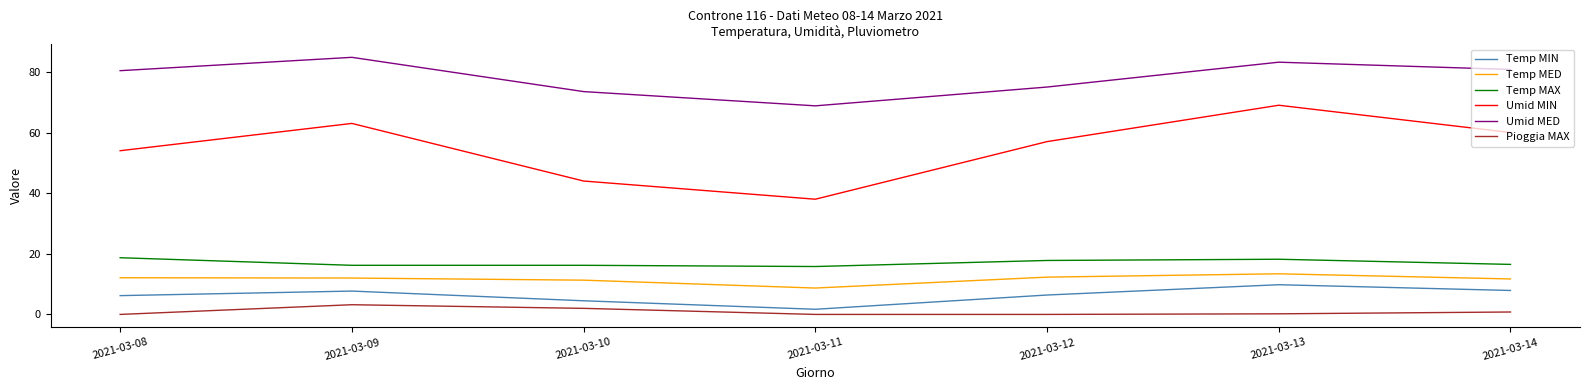

At 2021-03-12, list the series in order from smallest to largest.

Pioggia MAX, Temp MIN, Temp MED, Temp MAX, Umid MIN, Umid MED